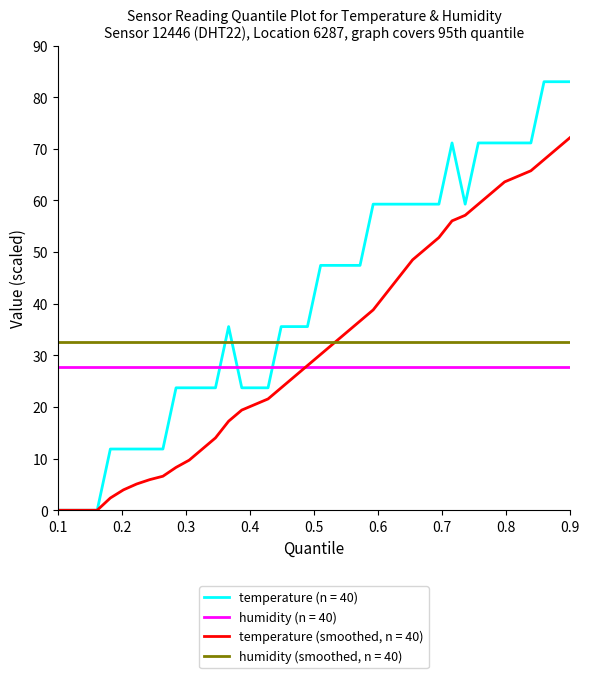

Is this an area chart (filled region under the line)?

No